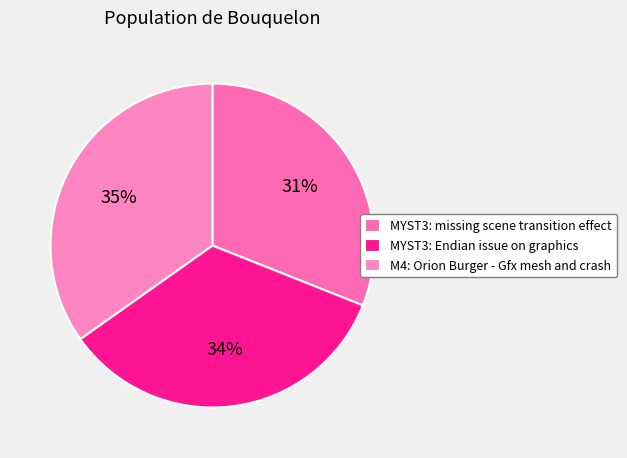

Is there a majority slice in this chart?

No